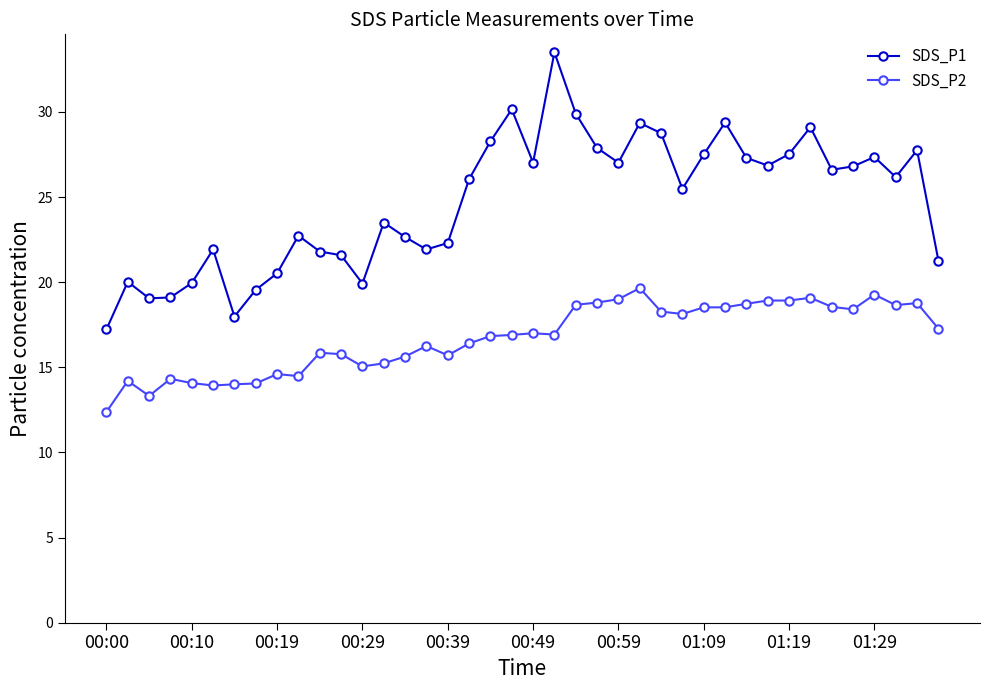

What is the average value of the SDS_P1 series?

24.7